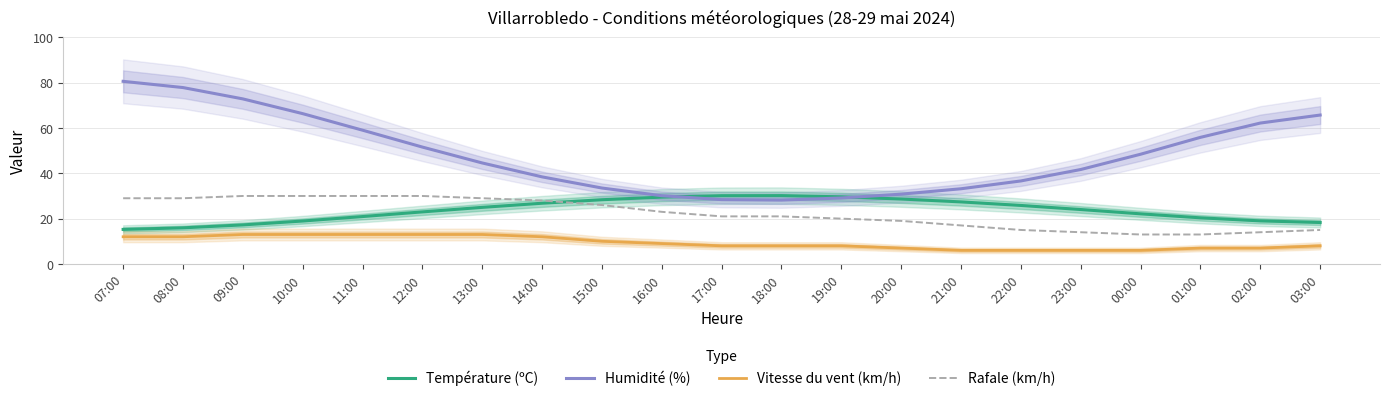

What is the average value of the Température (ºC) series?

23.6